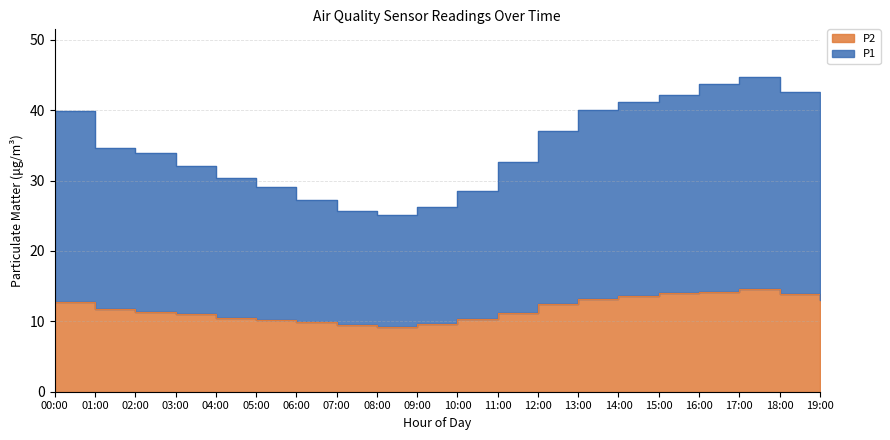

What is the difference between the highest and lowest values at 12:00?

24.6